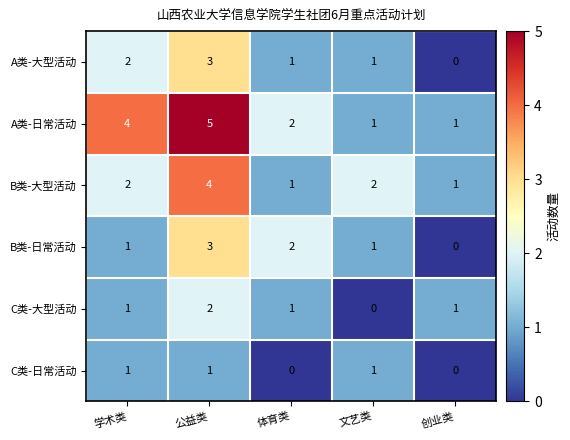

Is the value of C类-大型活动 at 体育类 greater than the value of C类-日常活动 at 体育类?

Yes